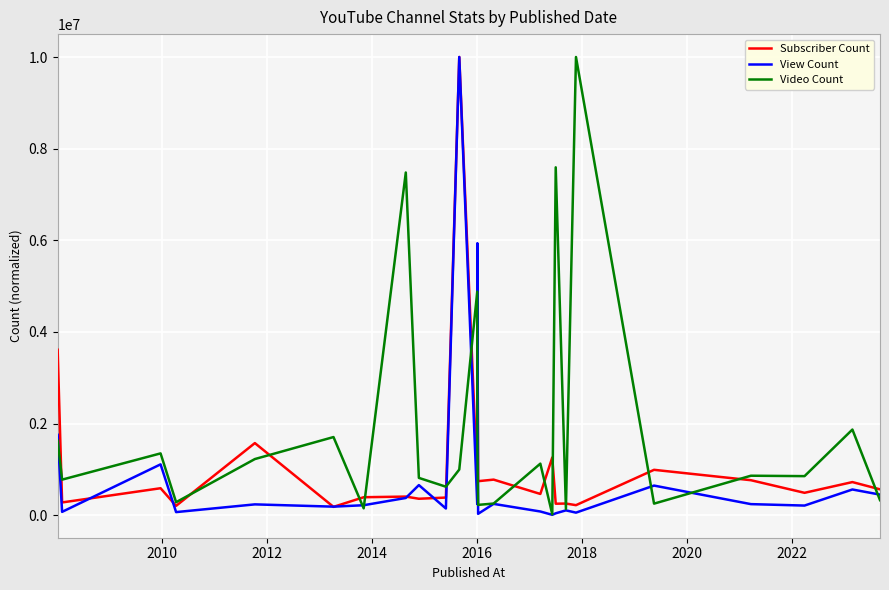

What is the highest value of the Video Count series?

10000000.0